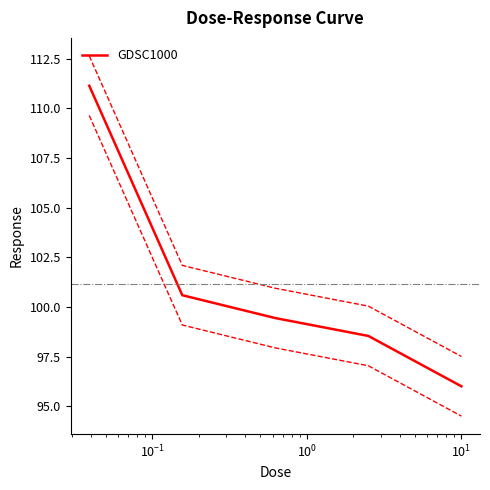

Count the number of data series in this chart.

1